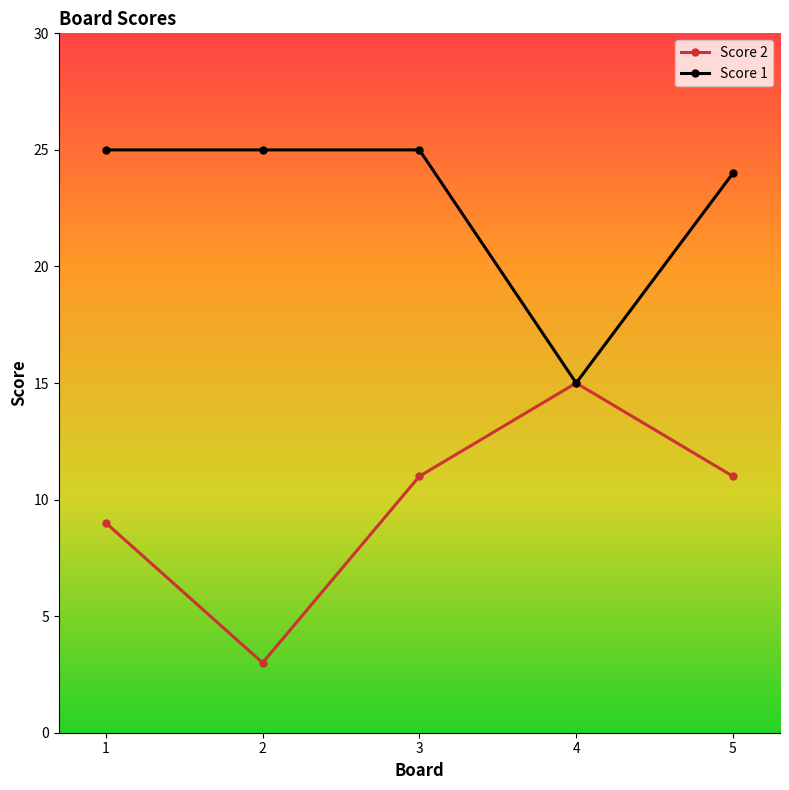

What is the total value across all series at 1?

34